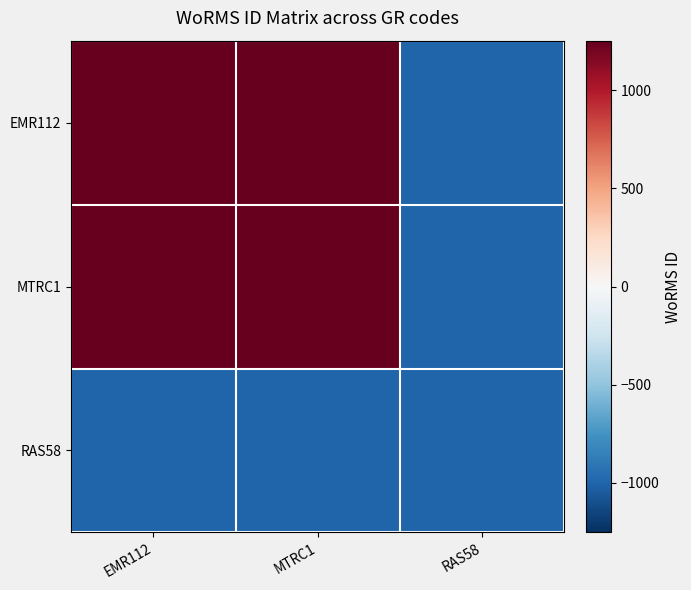

Which series changed the most between EMR112 and MTRC1?

EMR112